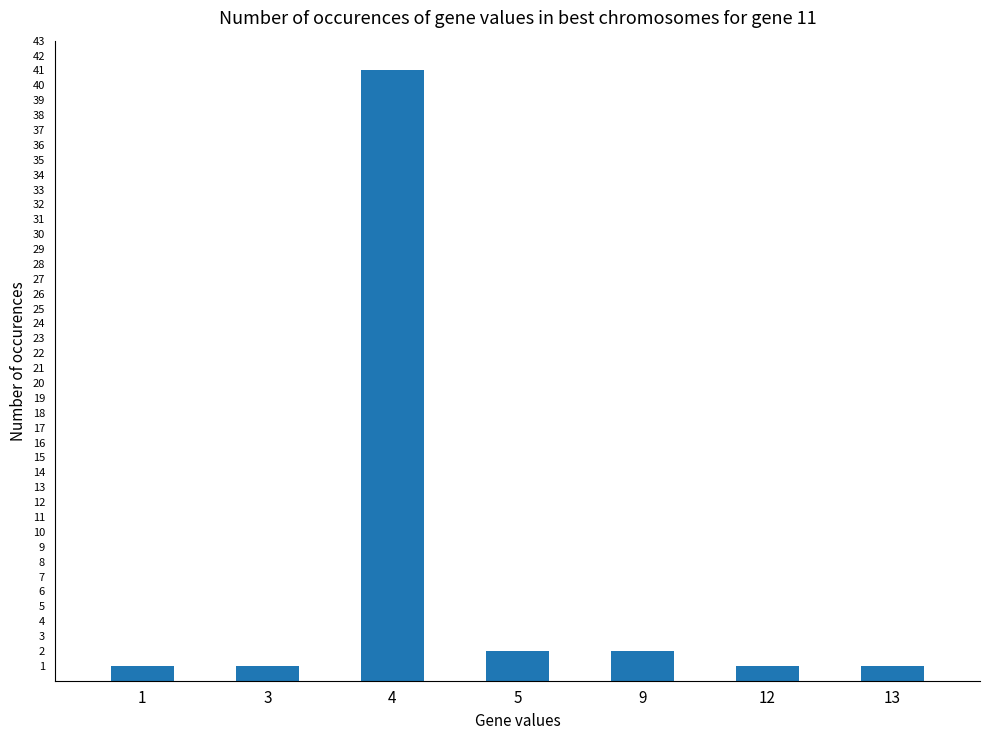

What is the greatest value displayed?

41